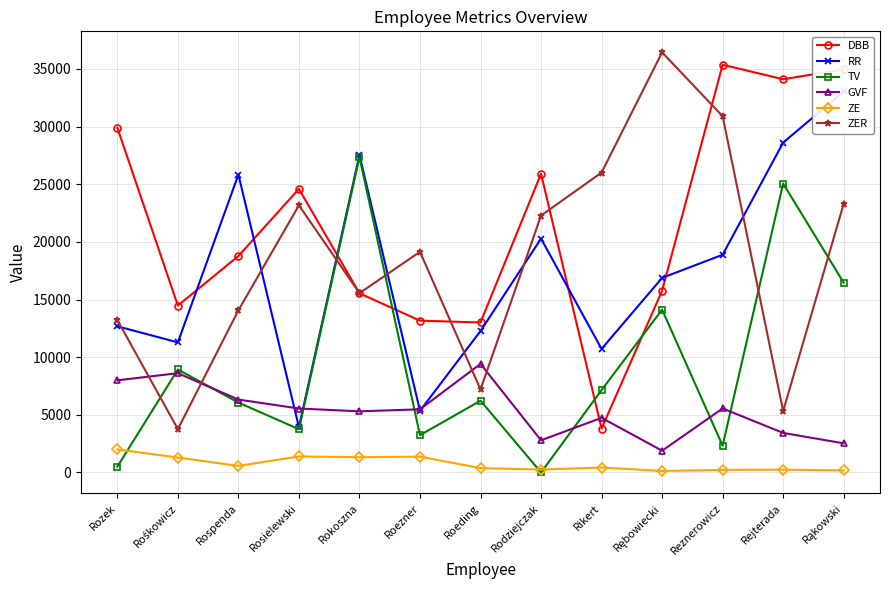

At which category does the chart reach its minimum across all series?

Rodziejczak